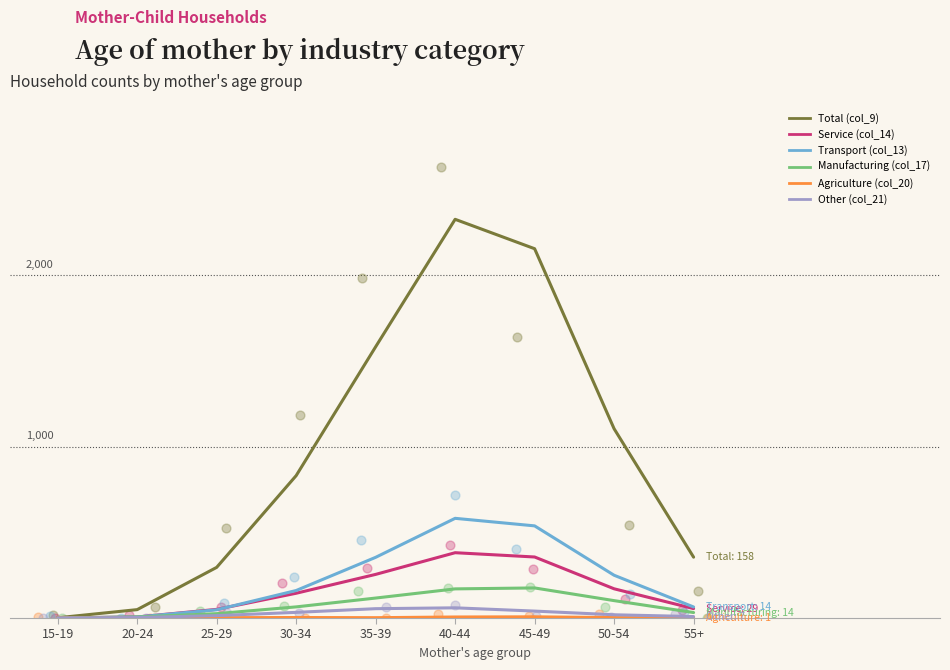

Which series contains the highest Y value?

Total (col_9)